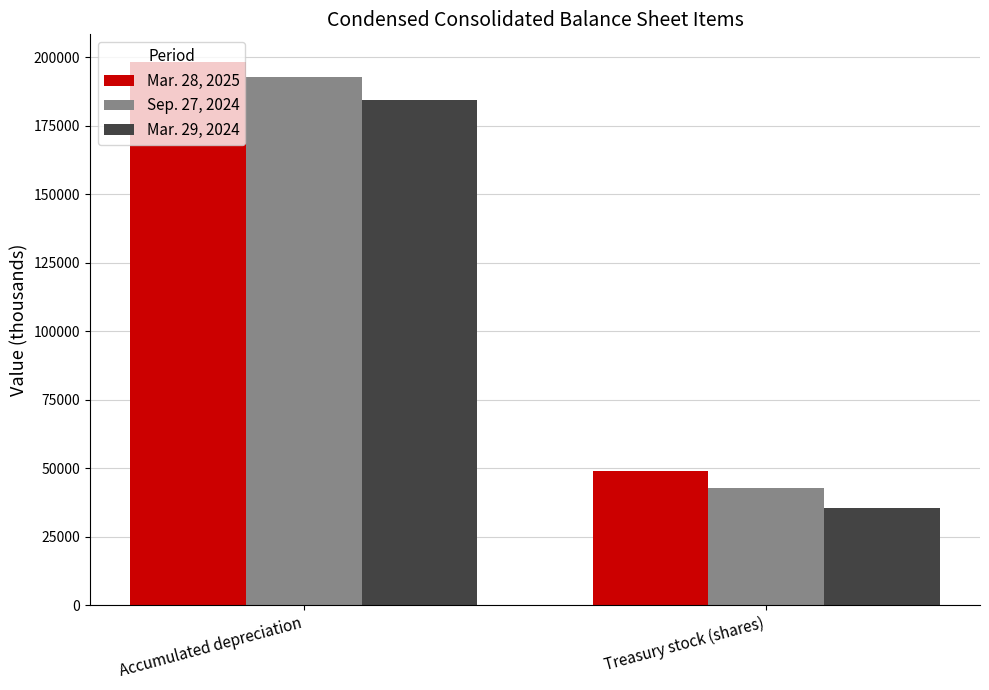

What is the difference between the Mar. 29, 2024 values at Treasury stock (shares) and Accumulated depreciation?

149166